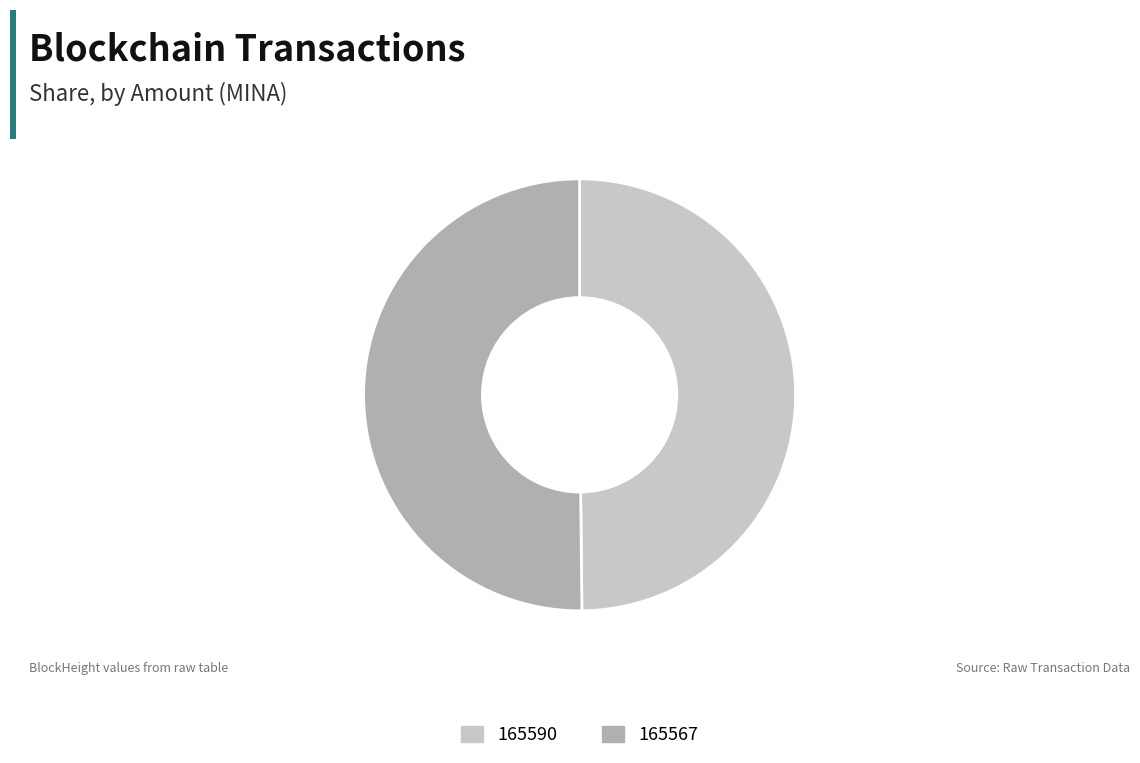

Is the sum of 165567 and 165590 greater than half?

Yes